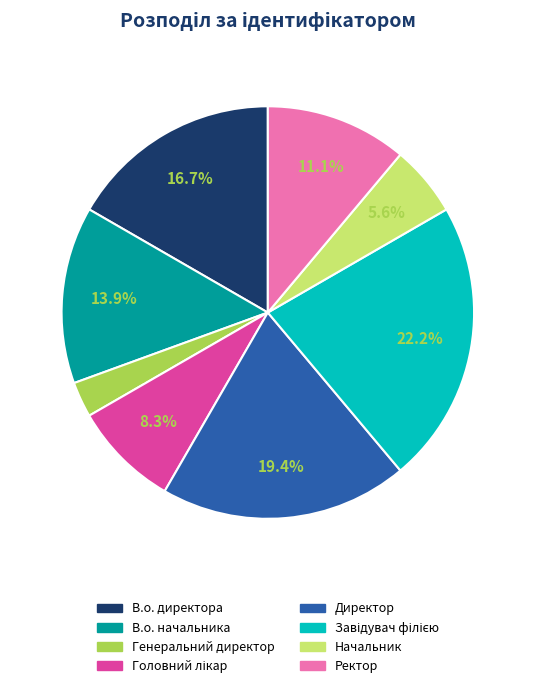

To the nearest percent, what is the average slice percentage?

12%